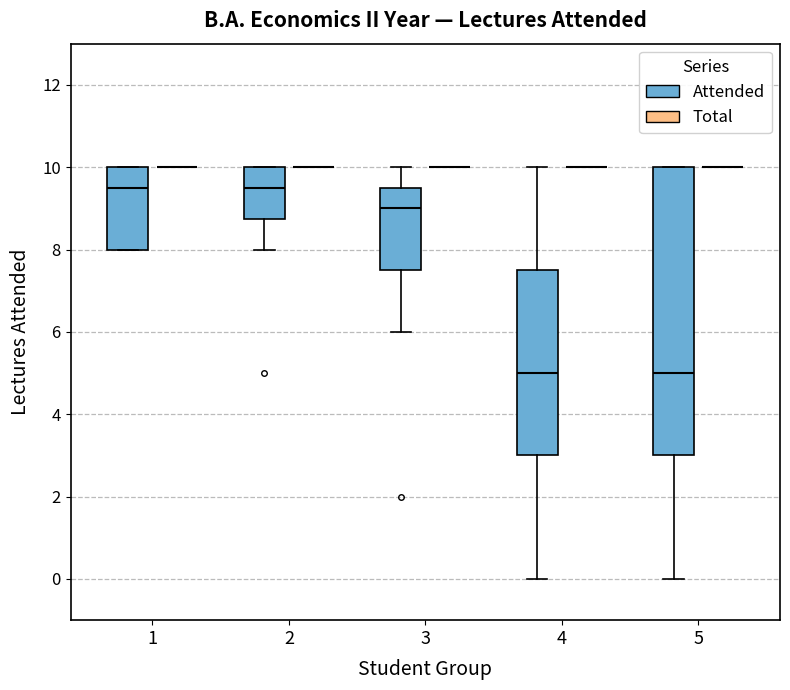

Comparing the boxes themselves (not the whiskers), which one is the tallest?

5 (Attended)